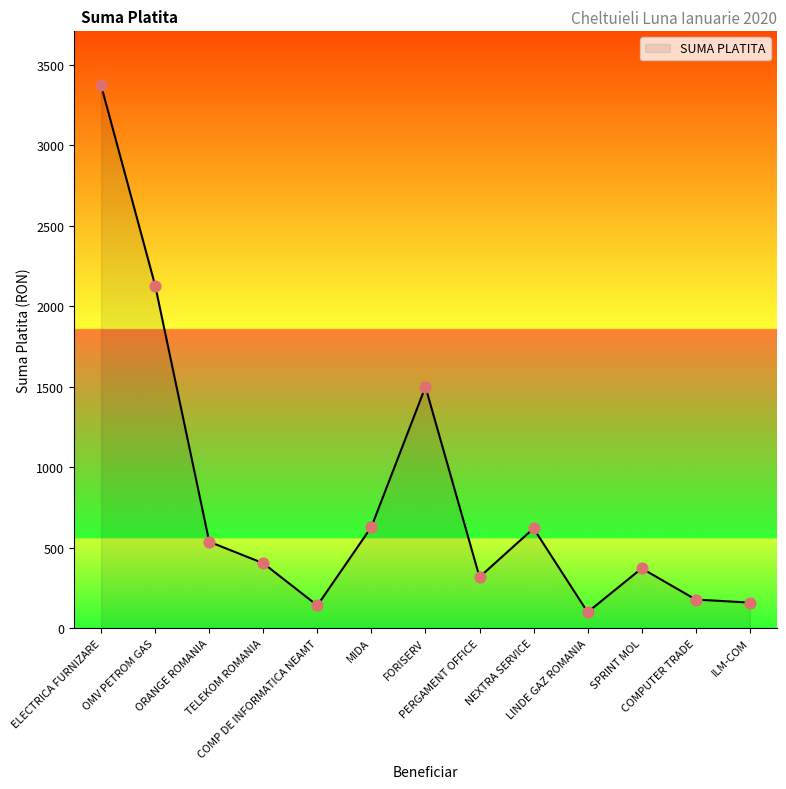

Which has a higher value, MIDA or COMP DE INFORMATICA NEAMT?

MIDA